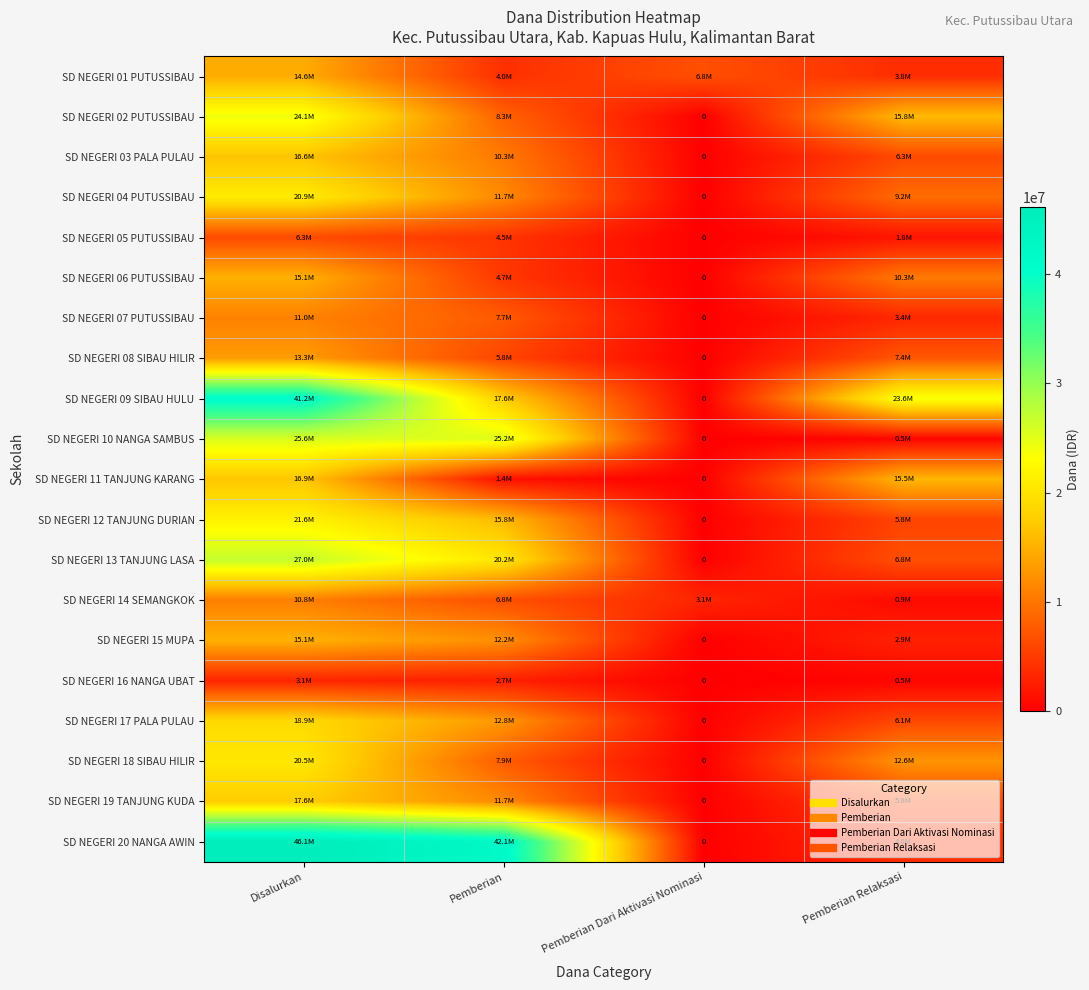

At Pemberian Dari Aktivasi Nominasi, list the series in order from largest to smallest.

SD NEGERI 01 PUTUSSIBAU, SD NEGERI 14 SEMANGKOK, SD NEGERI 02 PUTUSSIBAU, SD NEGERI 03 PALA PULAU, SD NEGERI 04 PUTUSSIBAU, SD NEGERI 05 PUTUSSIBAU, SD NEGERI 06 PUTUSSIBAU, SD NEGERI 07 PUTUSSIBAU, SD NEGERI 08 SIBAU HILIR, SD NEGERI 09 SIBAU HULU, SD NEGERI 10 NANGA SAMBUS, SD NEGERI 11 TANJUNG KARANG, SD NEGERI 12 TANJUNG DURIAN, SD NEGERI 13 TANJUNG LASA, SD NEGERI 15 MUPA, SD NEGERI 16 NANGA UBAT, SD NEGERI 17 PALA PULAU, SD NEGERI 18 SIBAU HILIR, SD NEGERI 19 TANJUNG KUDA, SD NEGERI 20 NANGA AWIN